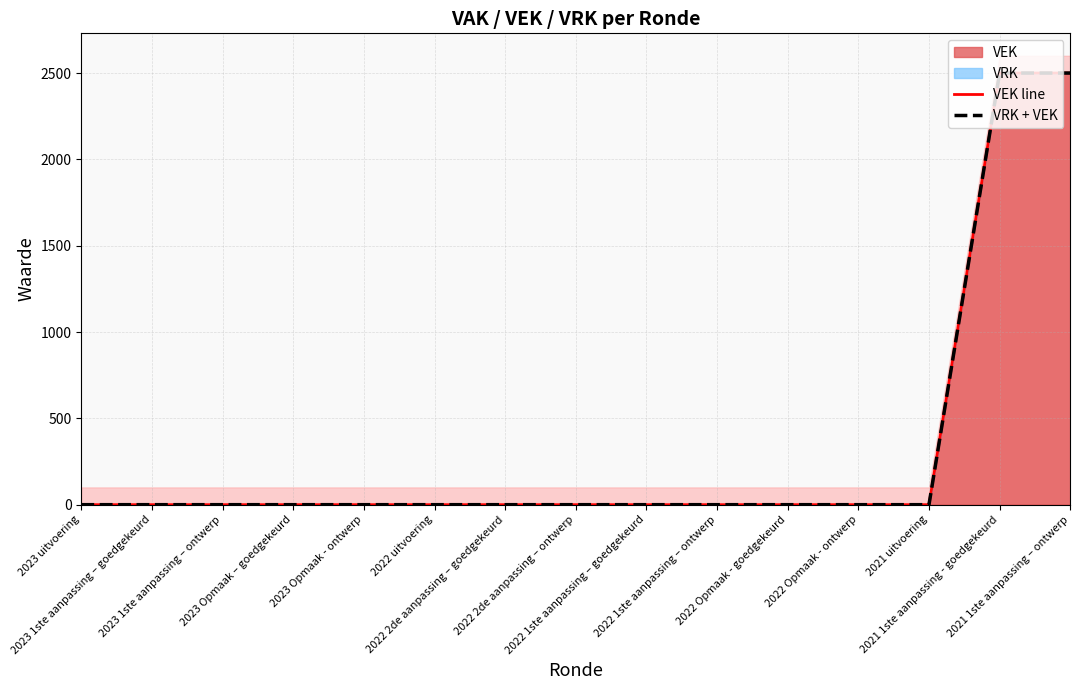

At which label is VEK line closest to 1250?

2023 uitvoering